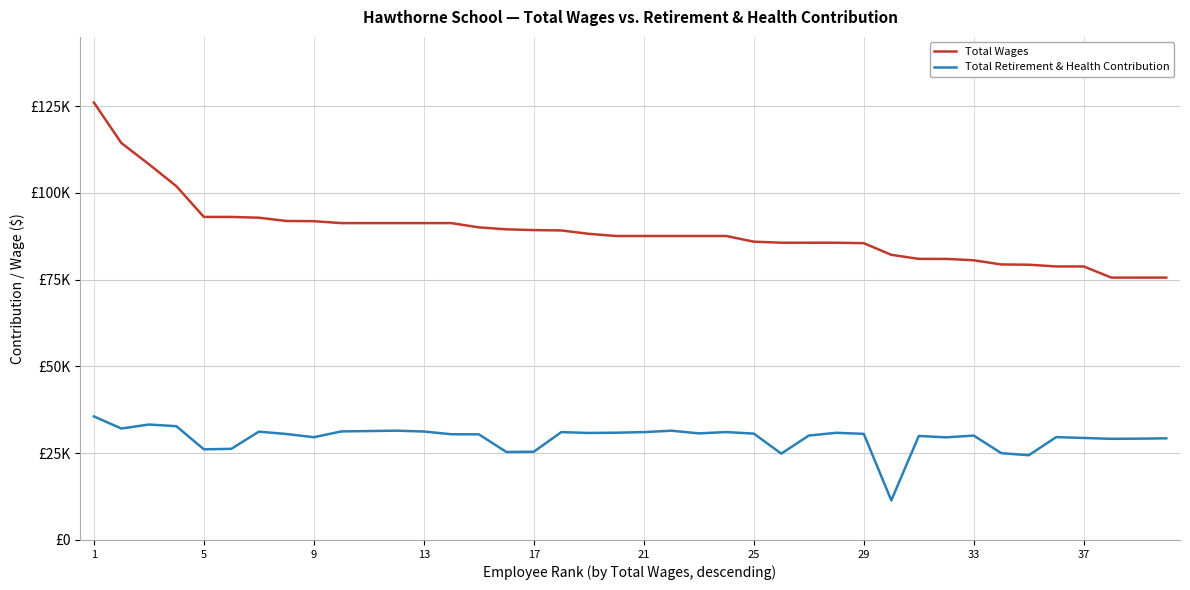

Which series has the largest range (max minus min)?

Total Wages